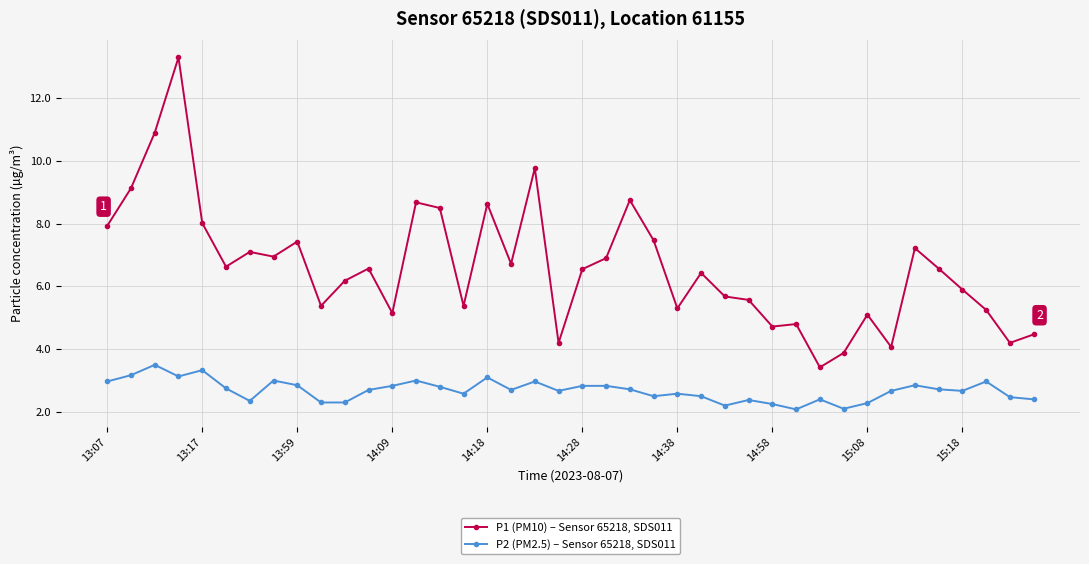

What is the sum of all P1 (PM10) – Sensor 65218, SDS011 values?

264.8